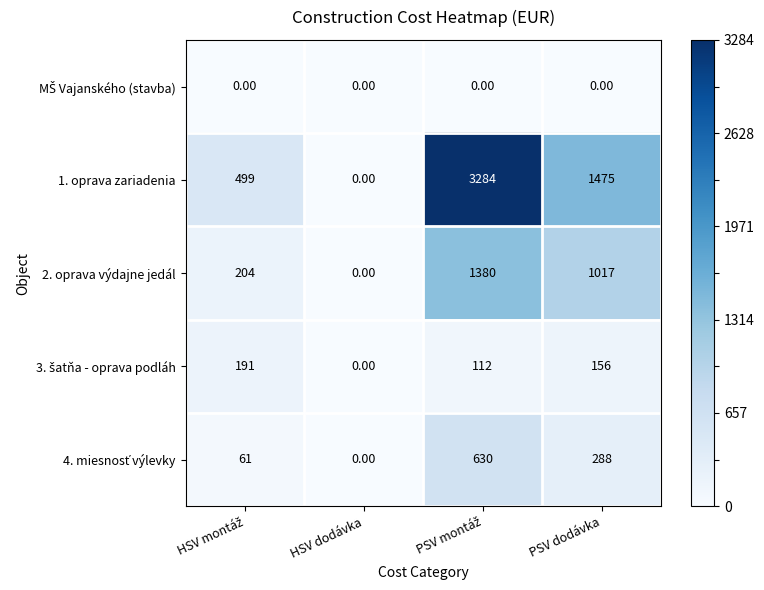

Which series has the largest range (max minus min)?

1. oprava zariadenia